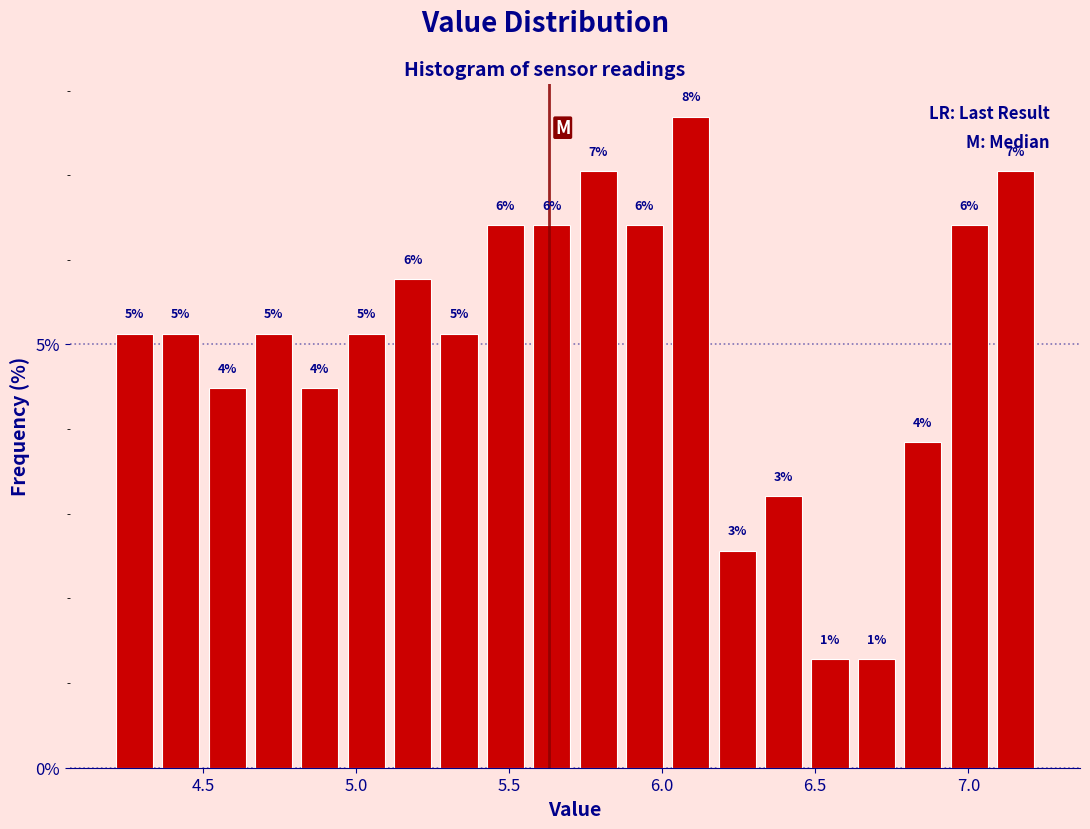

Around what value on the x-axis is the tallest bar? Give the approximate position of its centre, as read against the axis.

6.10